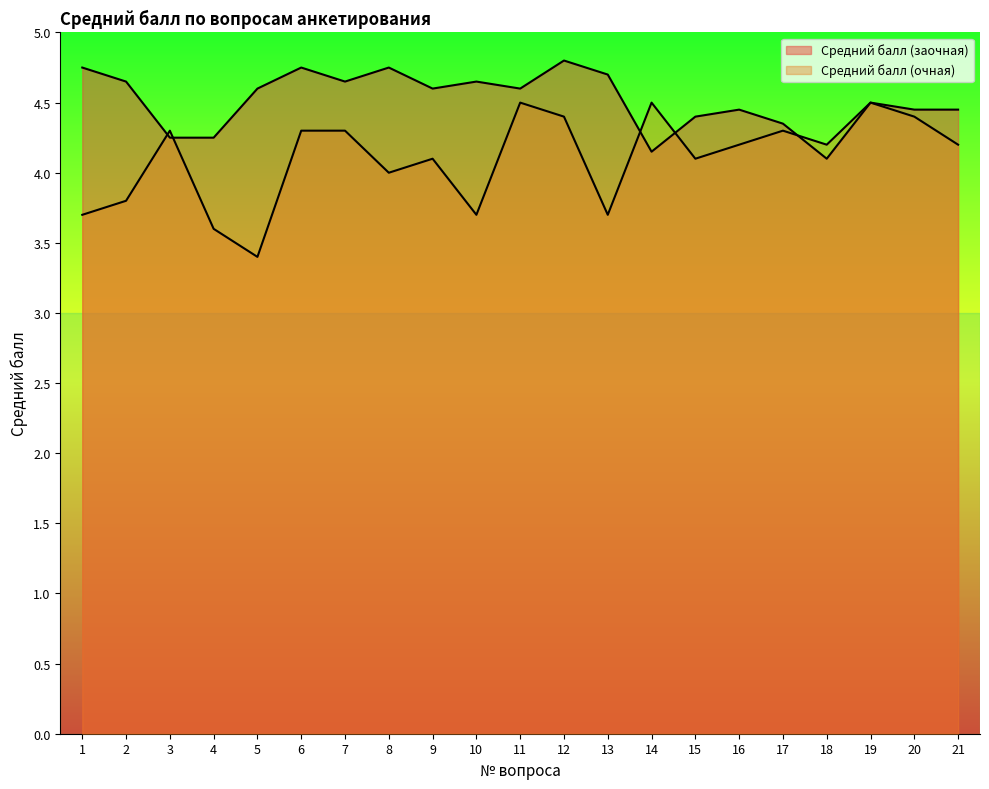

How many values in the Средний балл (очная) series are below 4?

6